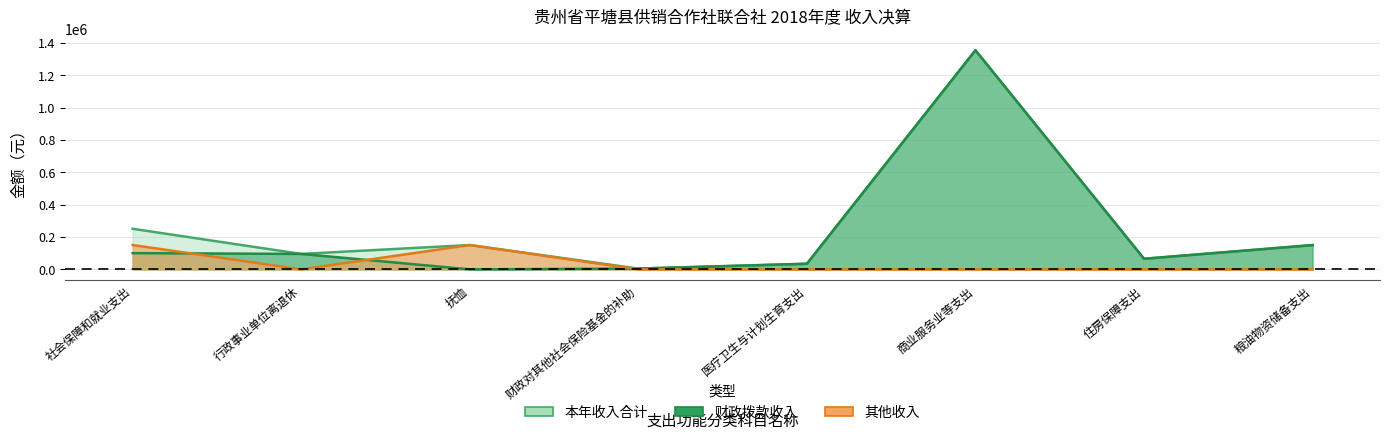

Reading left to right, what are all the values shown in this chart?

本年收入合计: 250807.5	95517.1	150426.8	4863.6	34680.4	1353942.4	65475.0	150000.0
财政拨款收入: 100380.8	95517.1	0.0	4863.6	34680.4	1353942.4	65475.0	150000.0
其他收入: 150426.8	0.0	150426.8	0.0	0.0	0.0	0.0	0.0